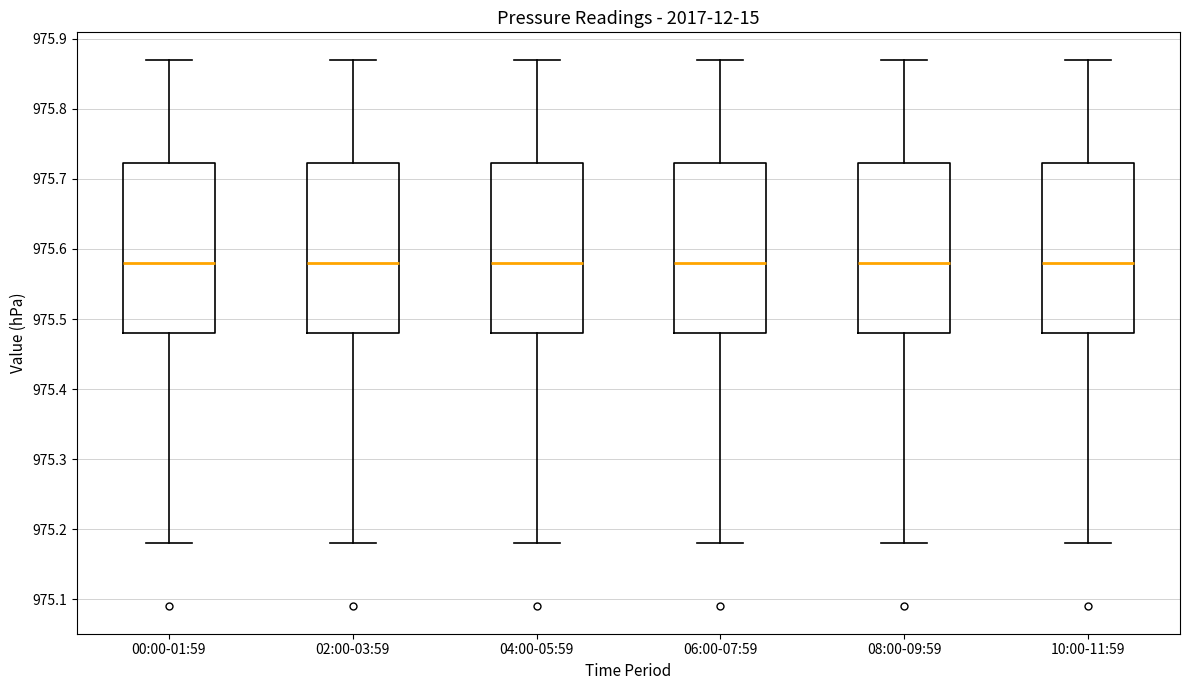

Where does the median line of the box for 10:00-11:59 sit on the y-axis? The values are not printed on the chart, so give them approximately, as read against the axis.

975.58